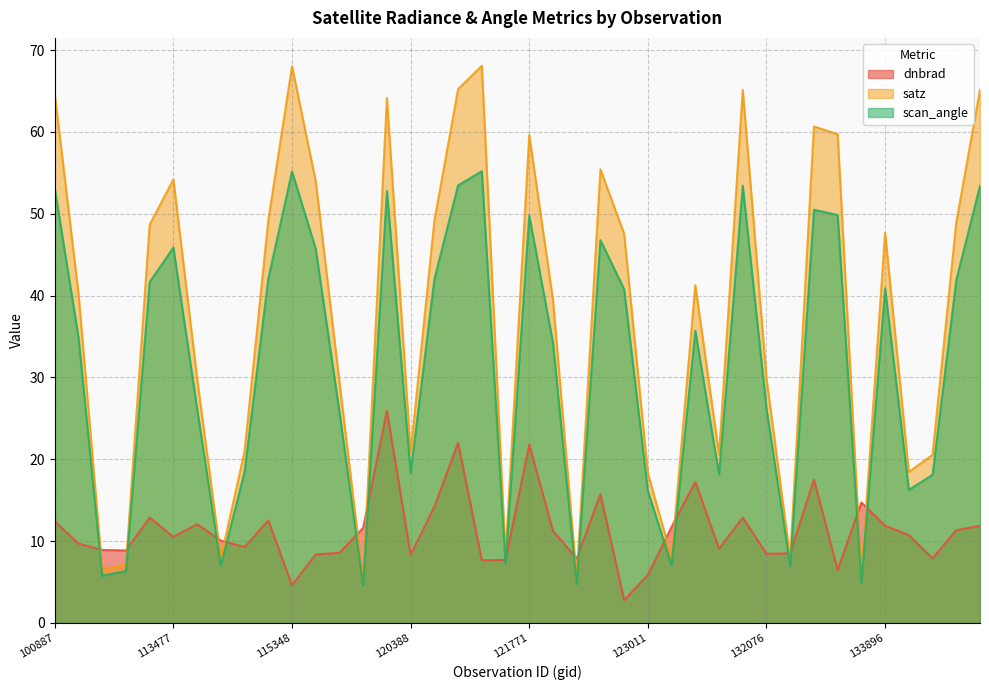

What are all the series names shown in the legend?

dnbrad, satz, scan_angle